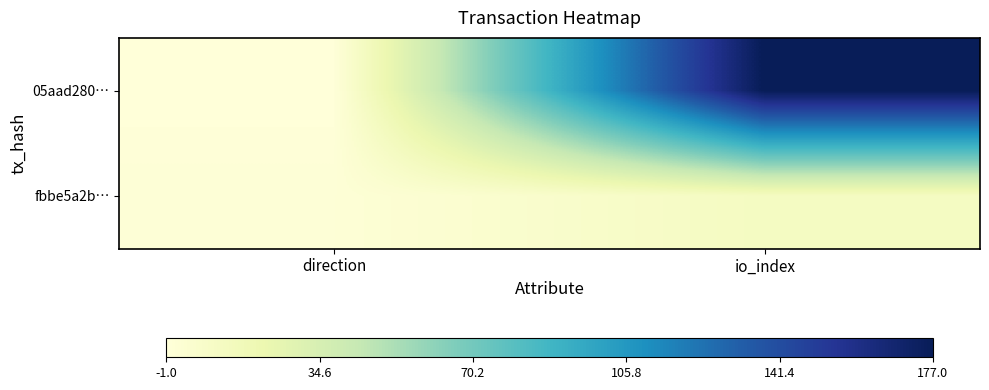

How many categories are shown in the chart?

2